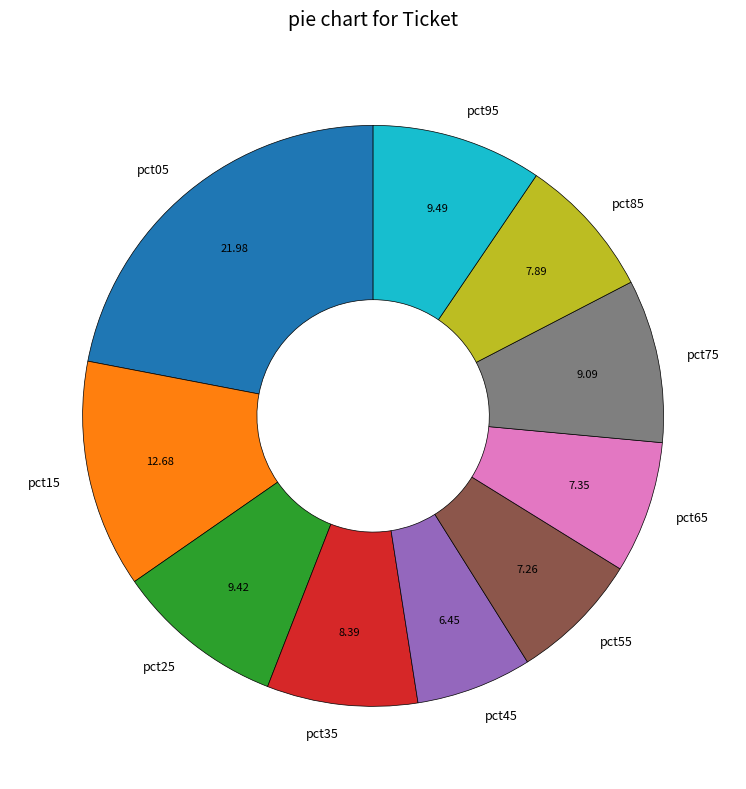

Which category has the biggest portion of the pie?

pct05